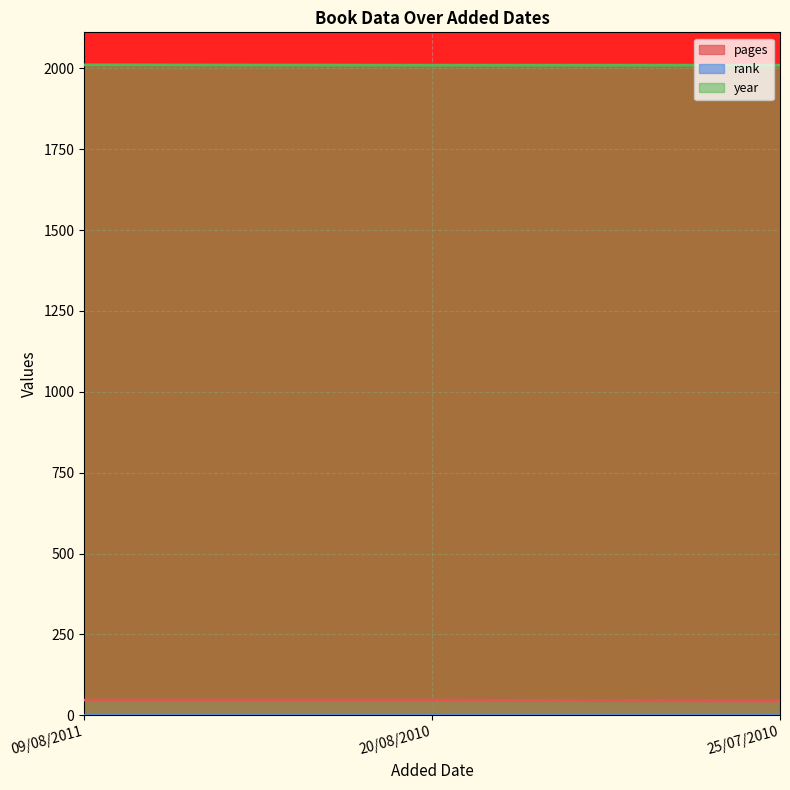

True or false: pages has a value of 78 at 25/07/2010.

False